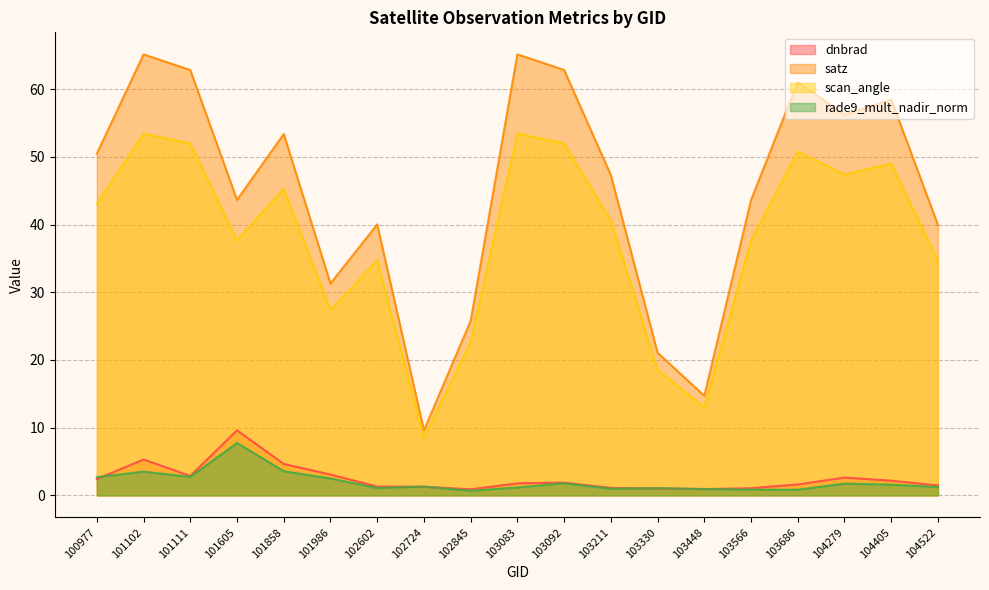

What is the average value of the dnbrad series?

2.5